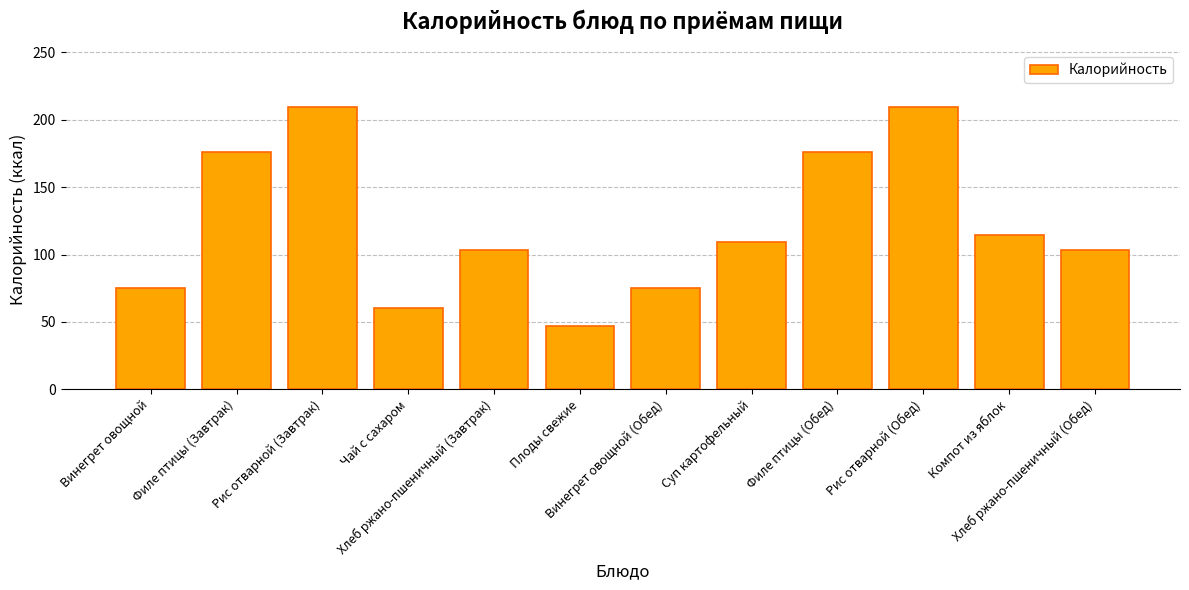

What is the average value?

121.5